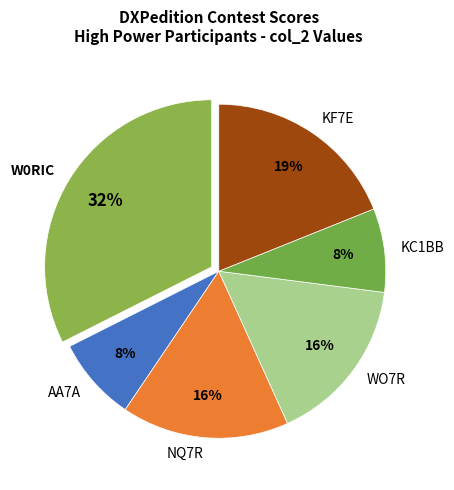

To the nearest percent, what is the difference between the largest and smallest slice percentages?

24%